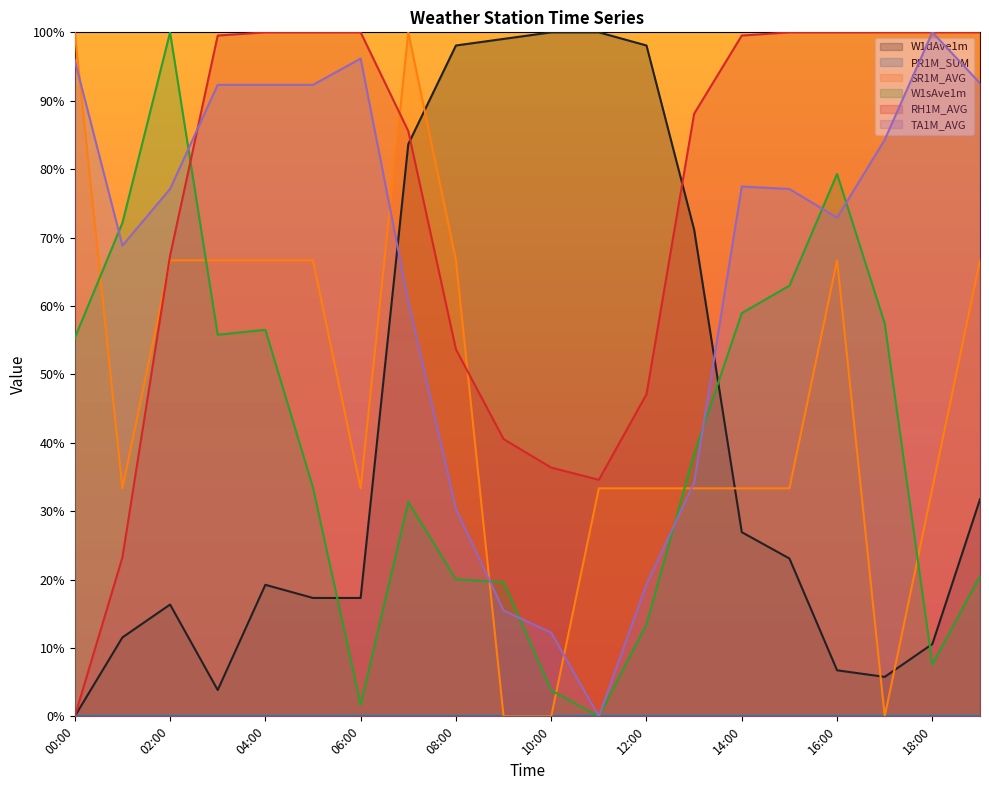

What position from the left is 10:00?

11